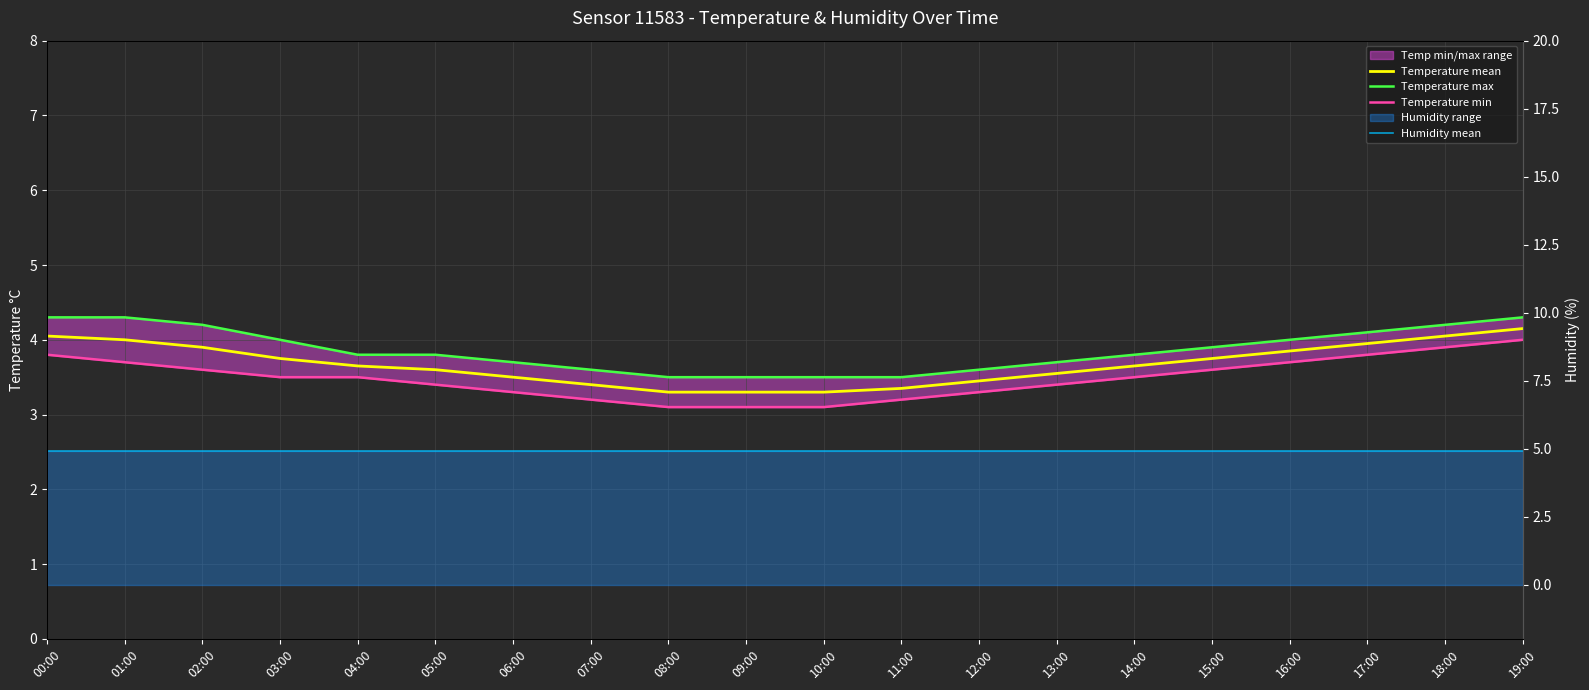

True or false: Temperature max and Humidity mean intersect in this chart.

False